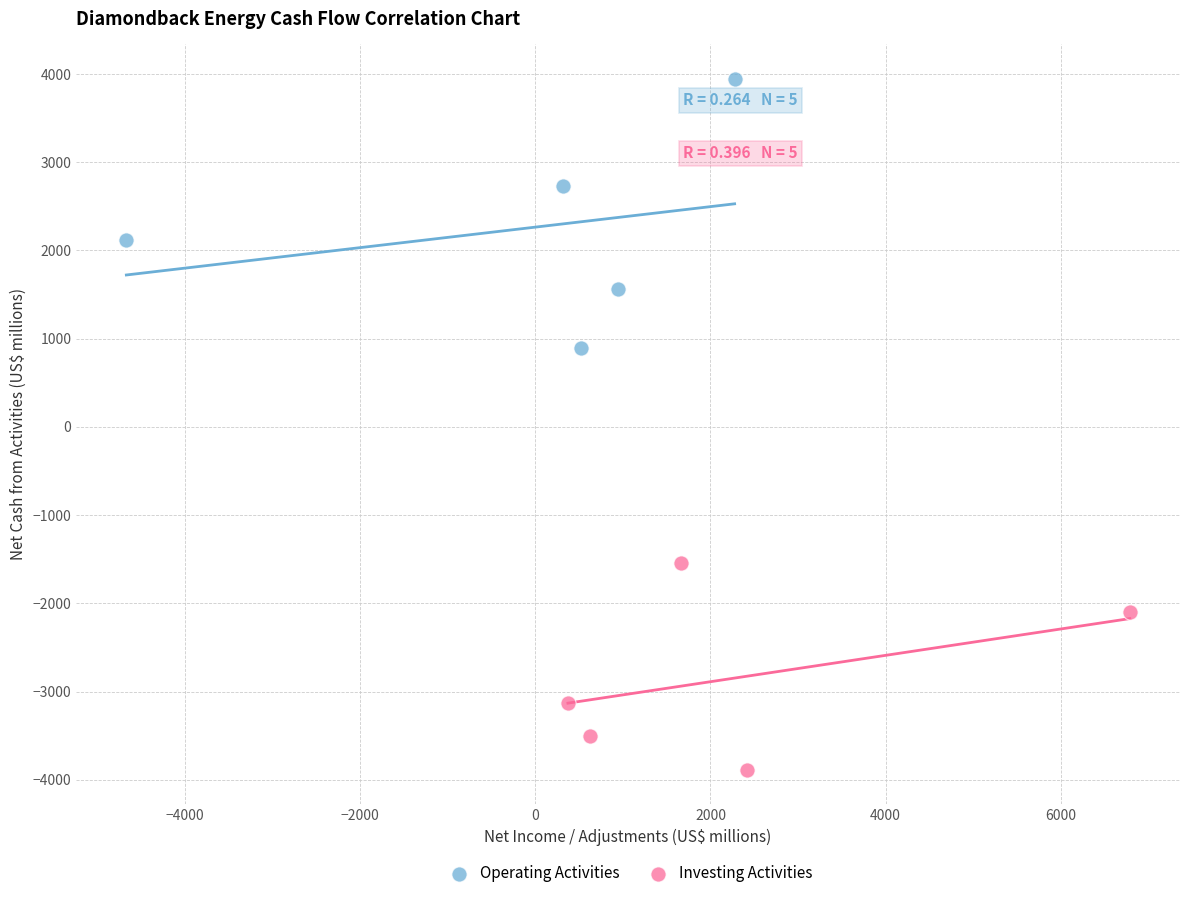

Which series contains the lowest Y value?

Investing Activities